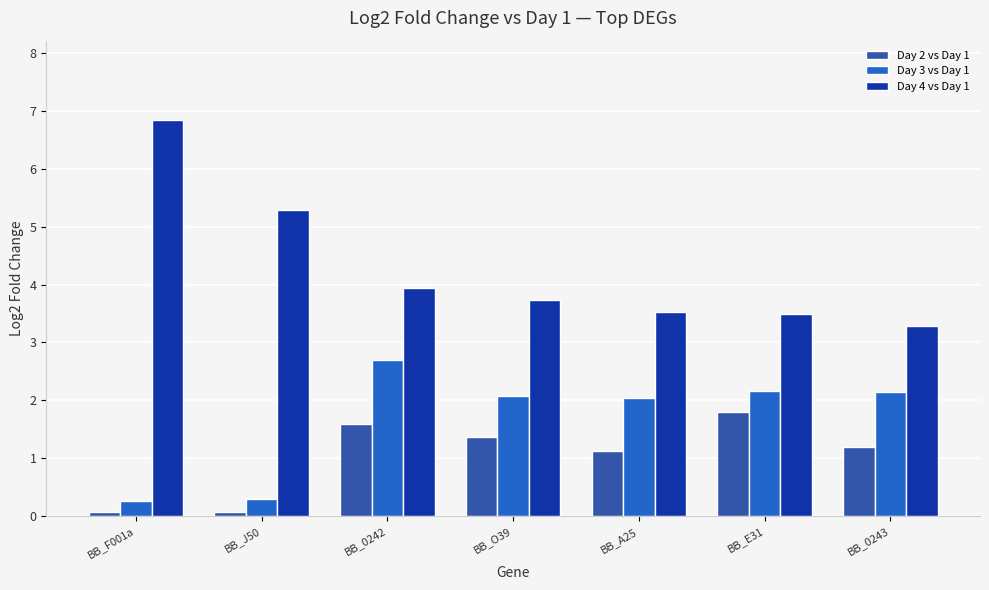

What is the label of the 6th bar from the right?

BB_J50